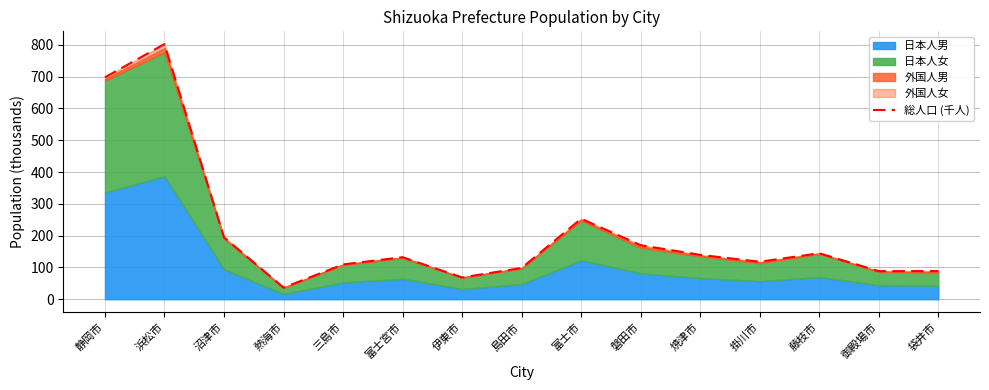

True or false: the data has more than 1 interior local peaks.

True